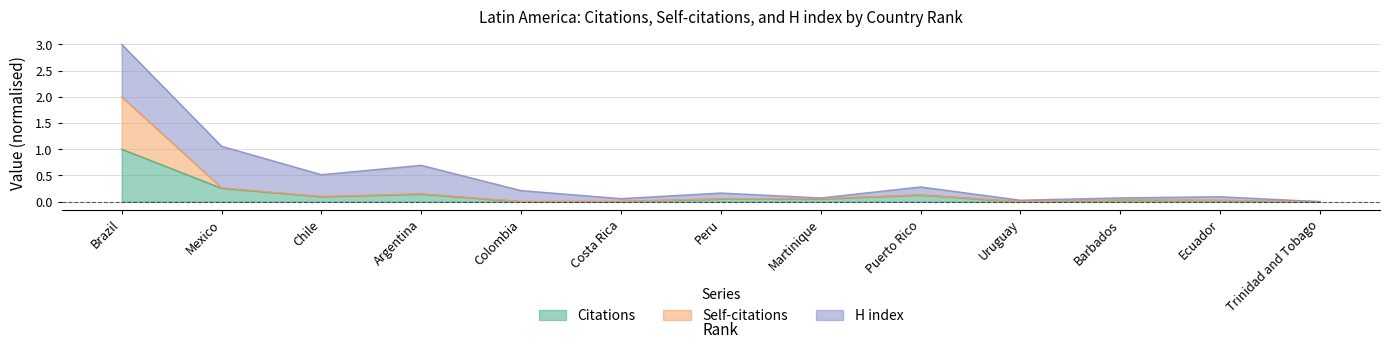

Is it true that Citations equals 0.1 at Chile?

True